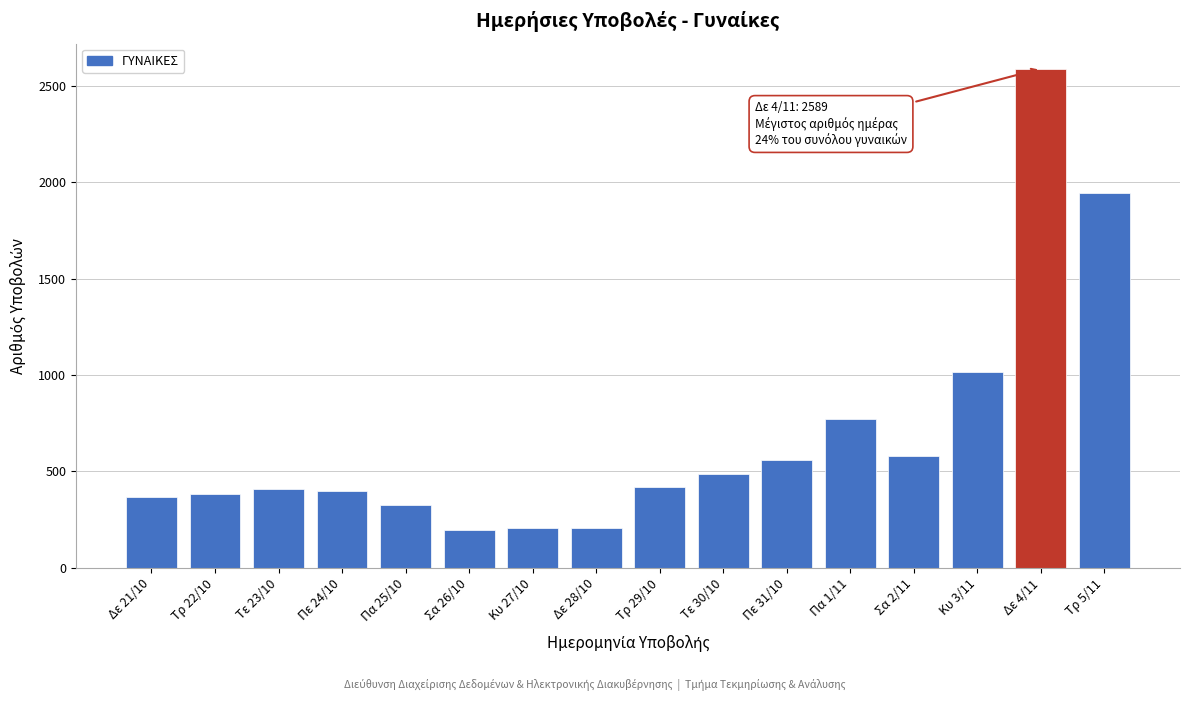

What is the label of the 7th bar from the left?

Κυ 27/10